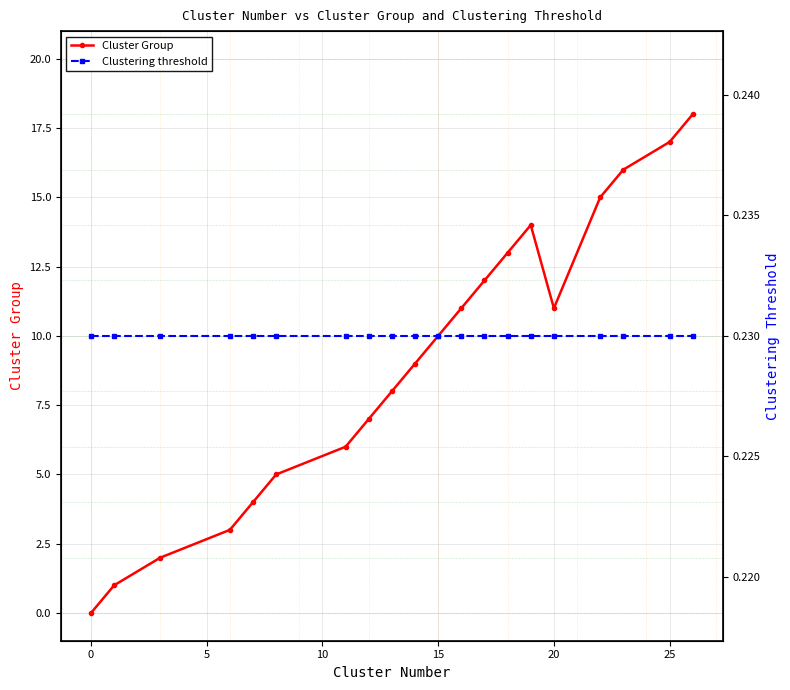

What is the maximum value for Cluster Group?

18